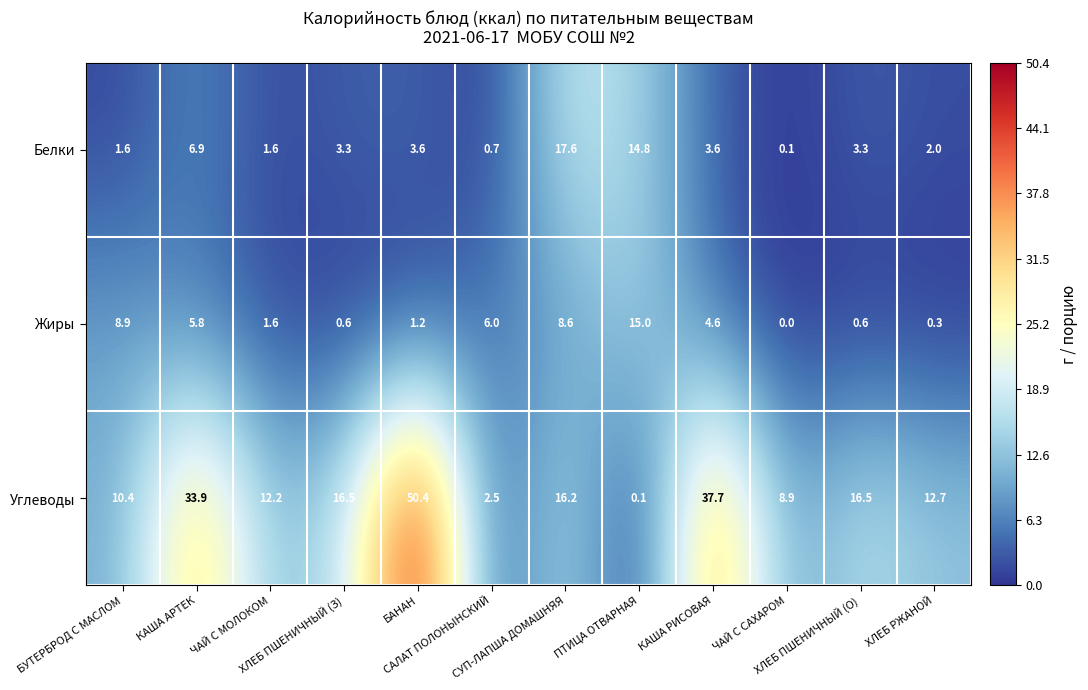

What is the difference between the second highest and second lowest values in the Жиры series?

8.6